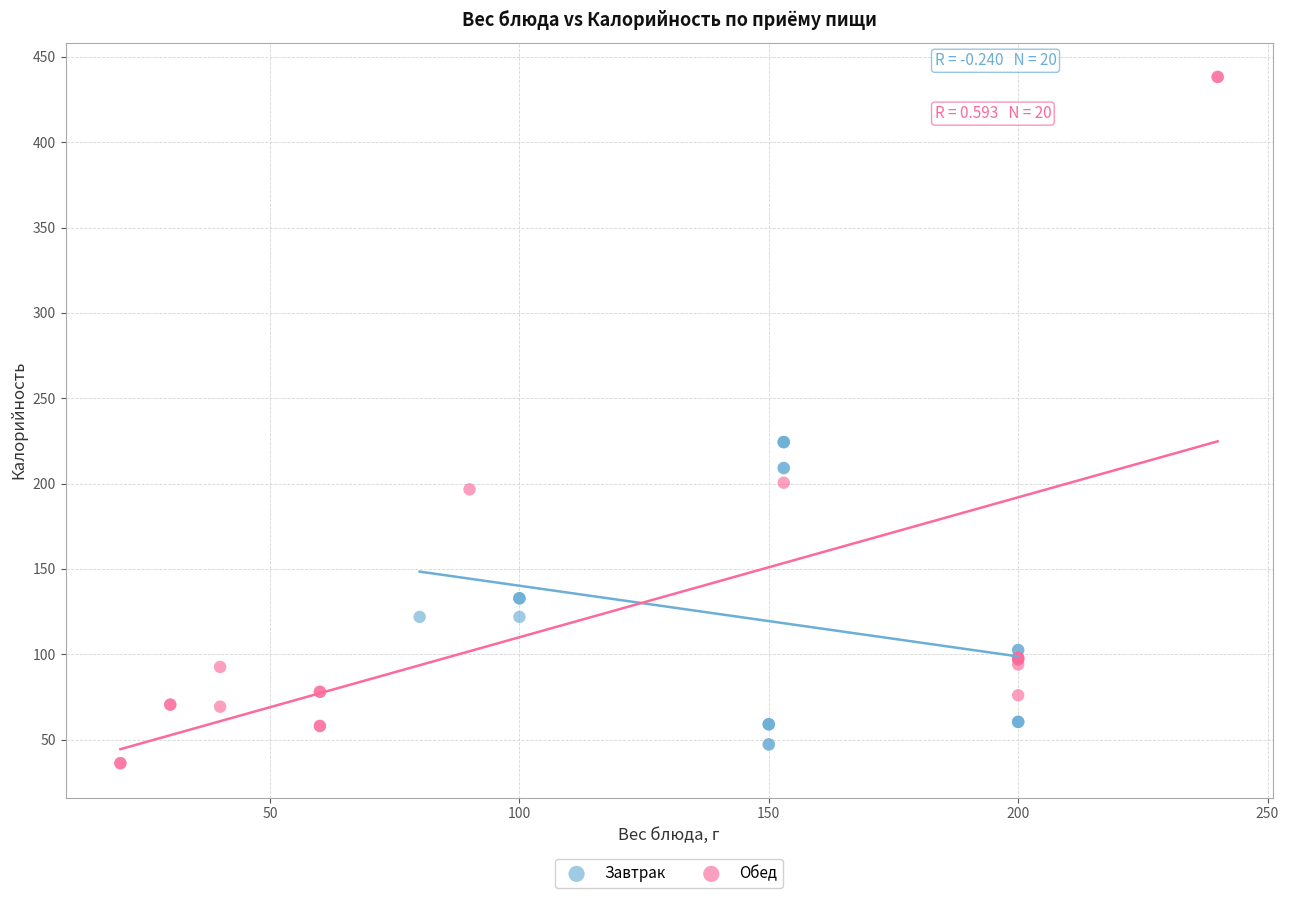

Which series contains the highest Y value?

Обед